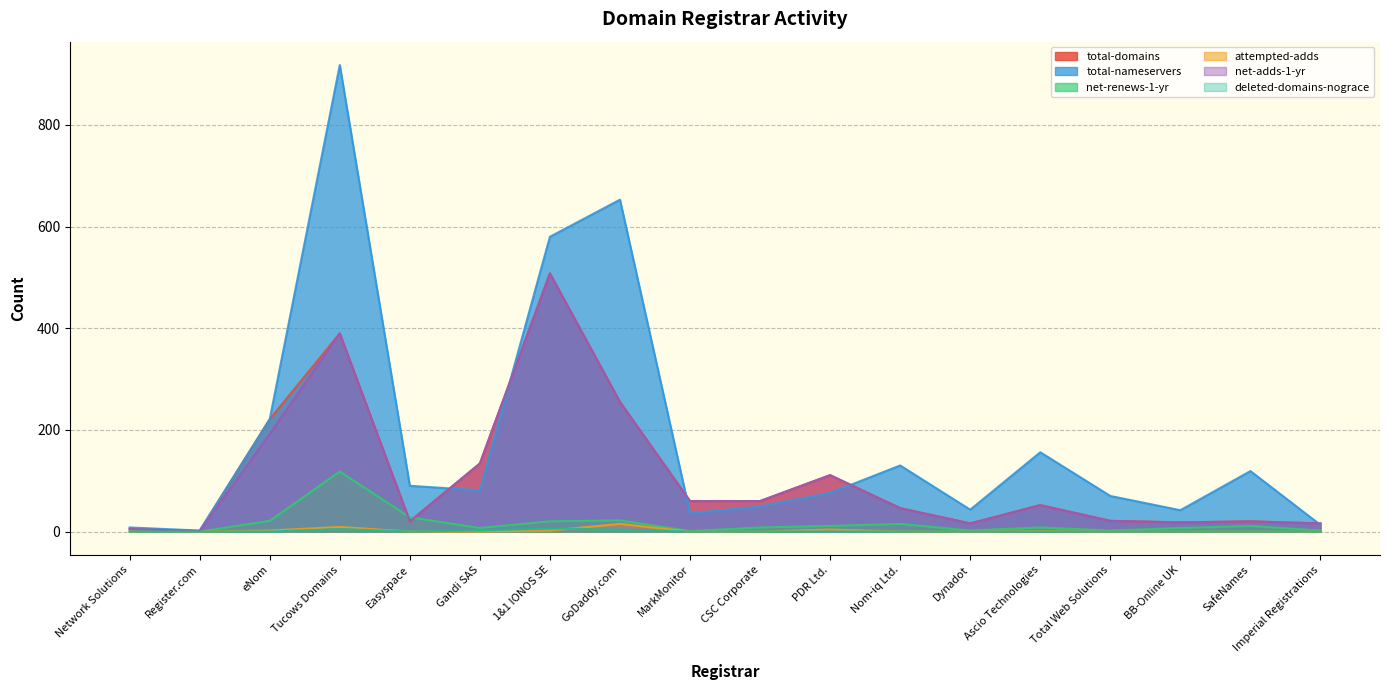

How many data points in total-nameservers are above 81?

8